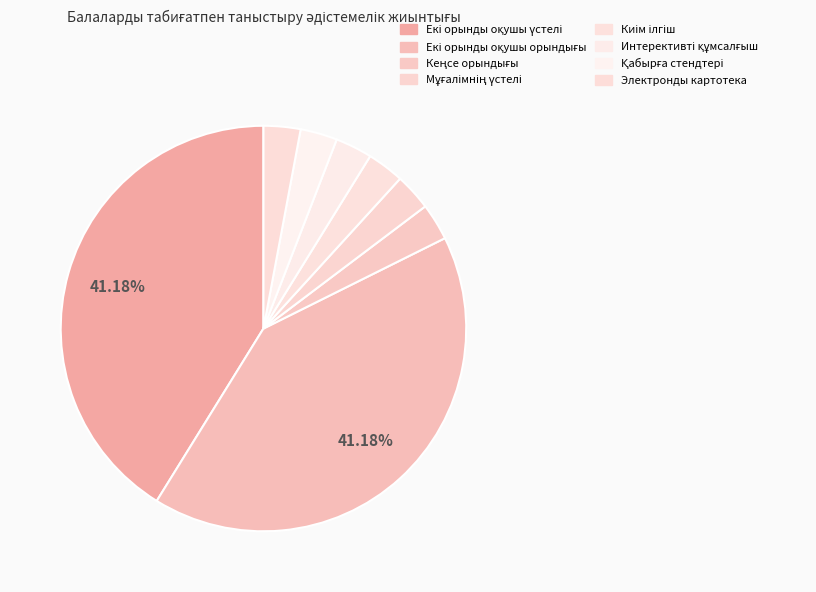

How many segments does this pie chart have?

8